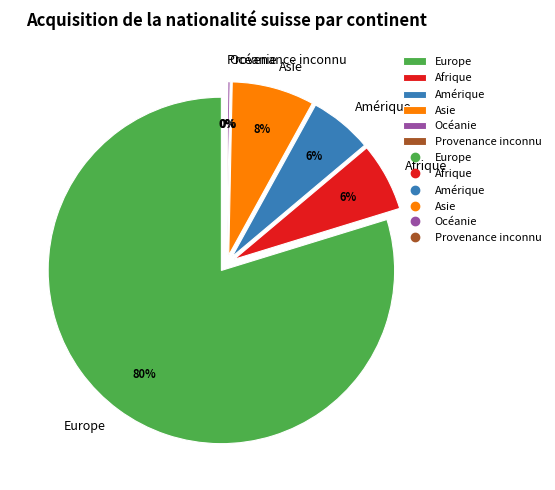

Which category has the biggest portion of the pie?

Europe